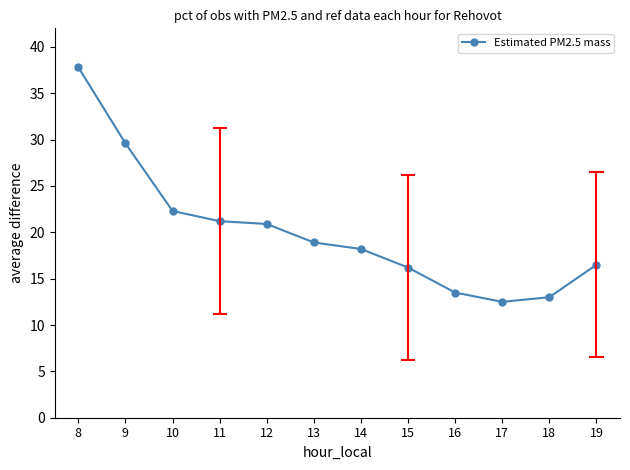

Rank the categories by value from lowest to highest.

17, 18, 16, 15, 19, 14, 13, 12, 11, 10, 9, 8